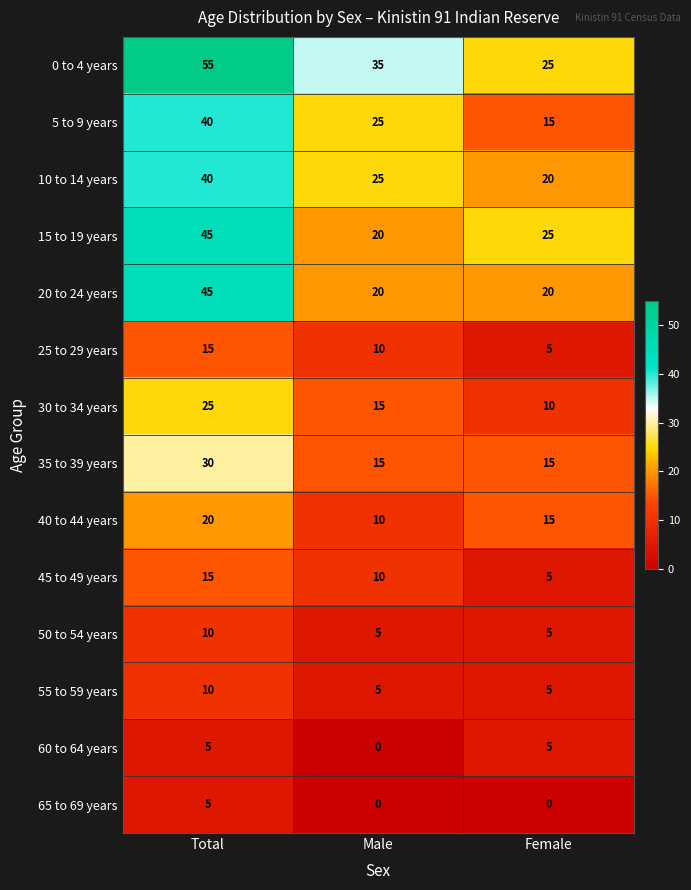

The value of 40 to 44 years at Male is 14. True or false?

False